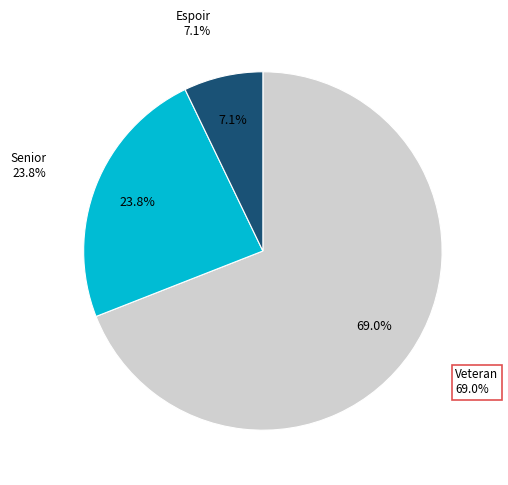

Which has a higher value, Senior or Veteran?

Veteran